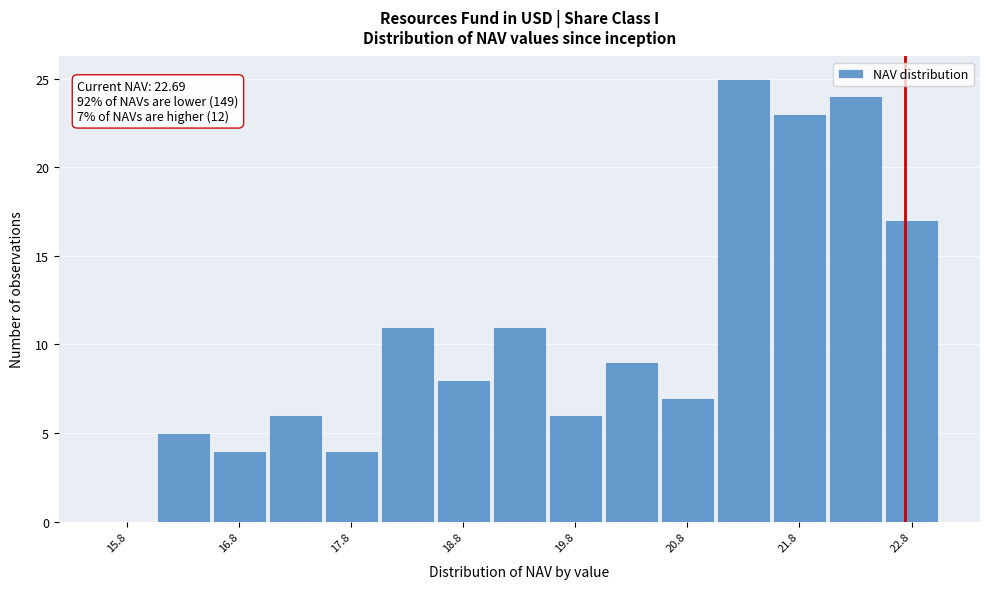

Over which range of the x-axis is the bar tallest?

21.0 to 21.5